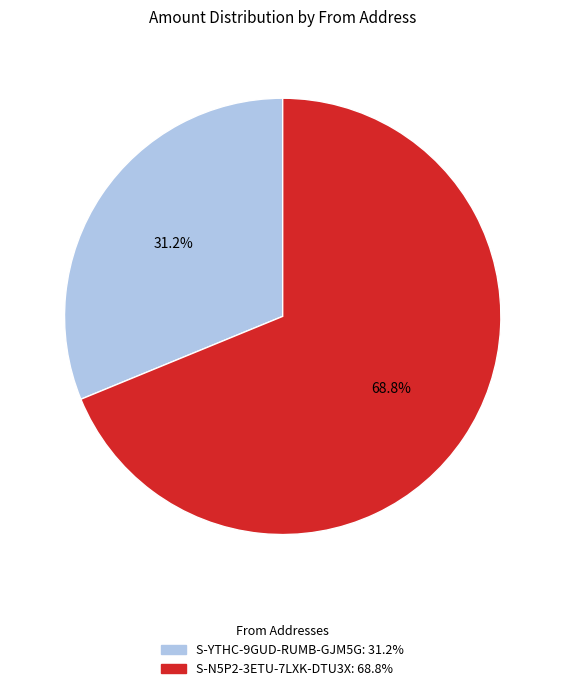

Is there a majority slice in this chart?

Yes